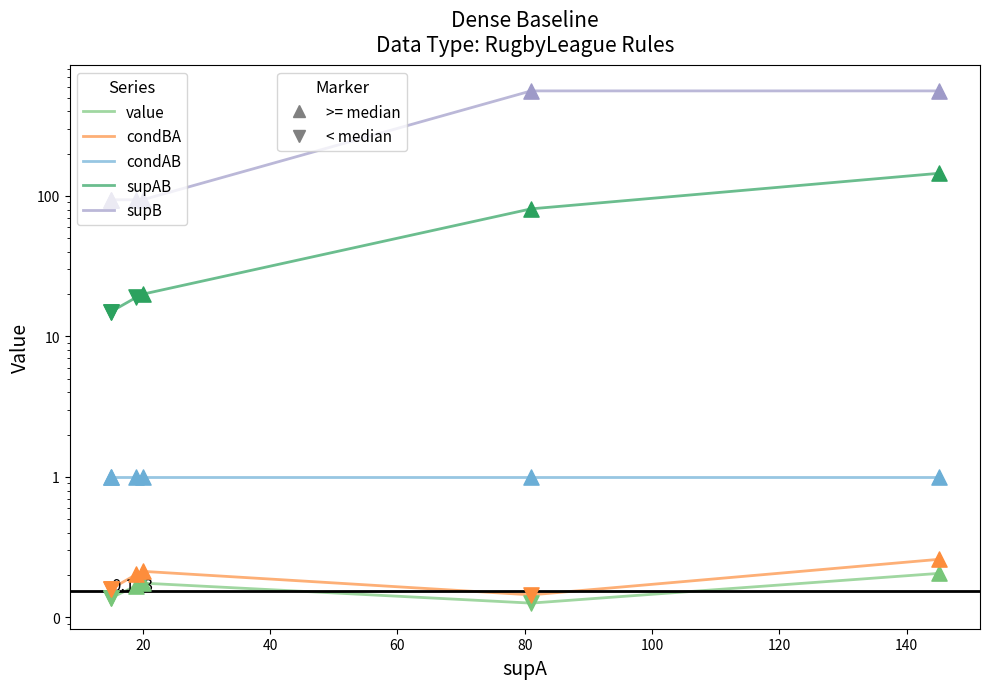

Which series contains the highest Y value?

supB